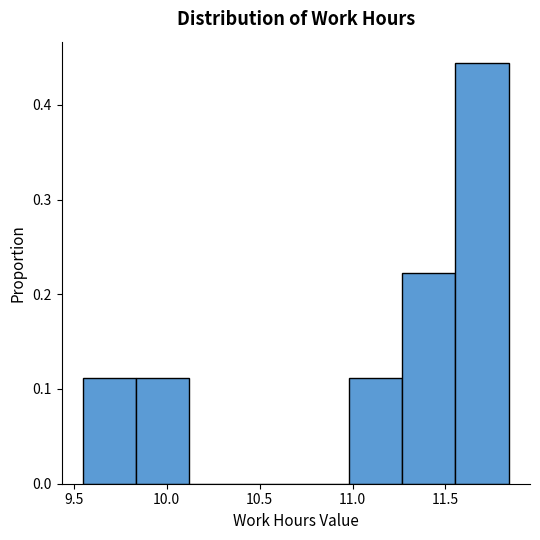

Reading left to right, transcribe this chart: for each bar, give the range it covers on the x-axis and its height. Neither the bar edges nor the heights are printed on the chart, so give them approximately, as read against the axes.

9.55 to 9.85: 0.11
9.85 to 10.10: 0.11
10.10 to 10.40: 0
10.40 to 10.70: 0
10.70 to 11.00: 0
11.00 to 11.25: 0.11
11.25 to 11.55: 0.22
11.55 to 11.85: 0.44